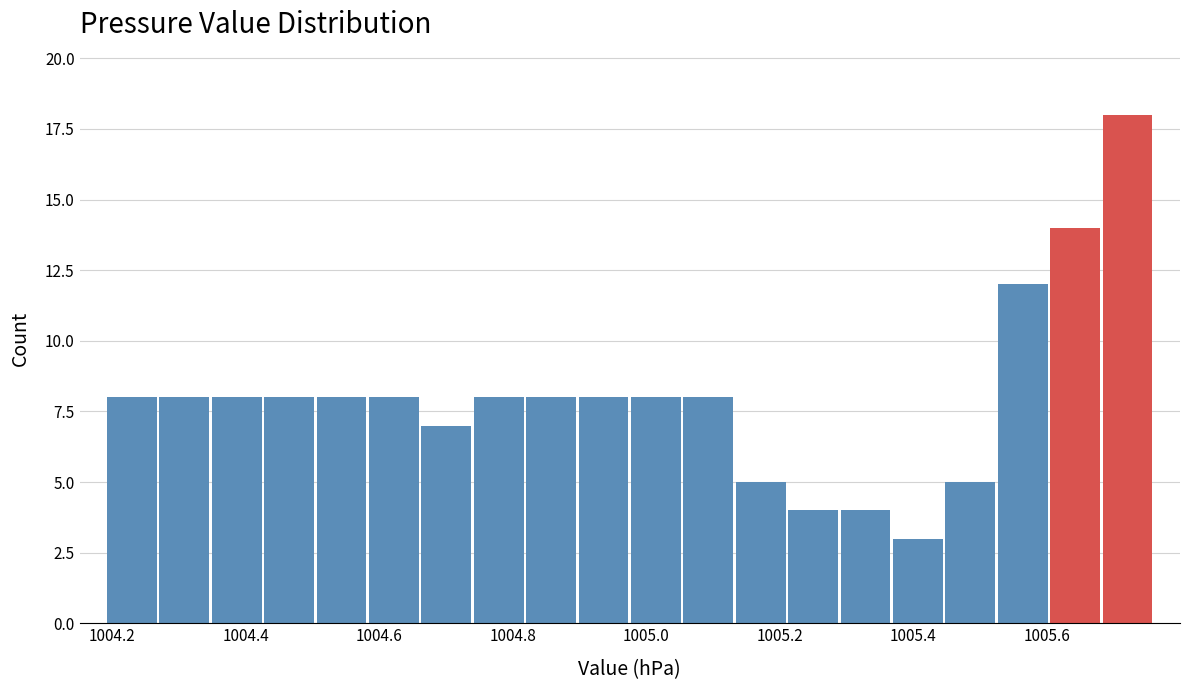

Read against the x-axis, roughly where is the centre of the tallest bar?

1005.72